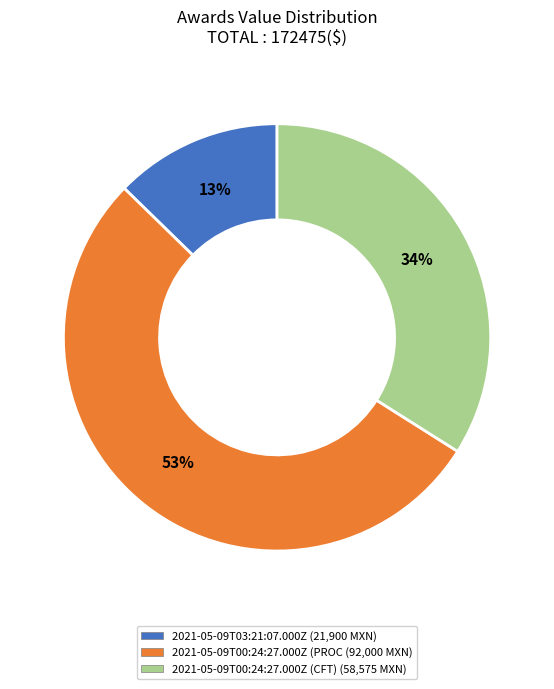

To the nearest percent, what is the average slice percentage?

33%